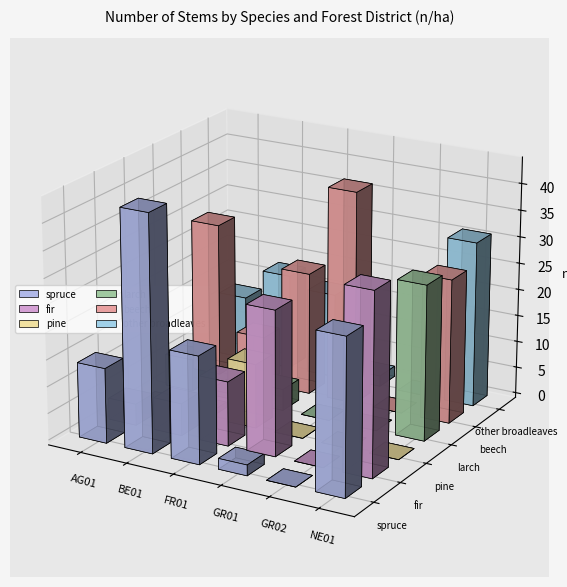

At which label does beech reach its minimum?

GR02